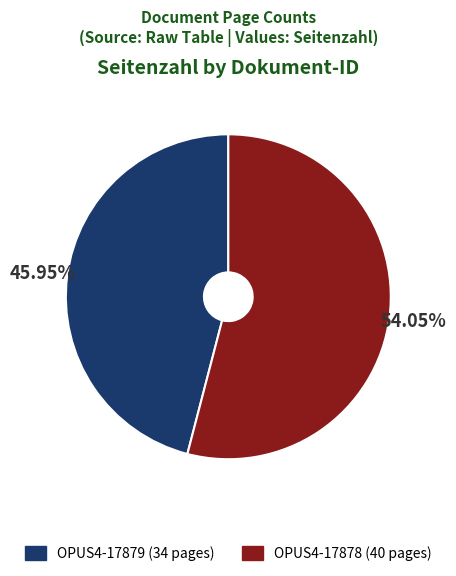

Is there a majority slice in this chart?

Yes